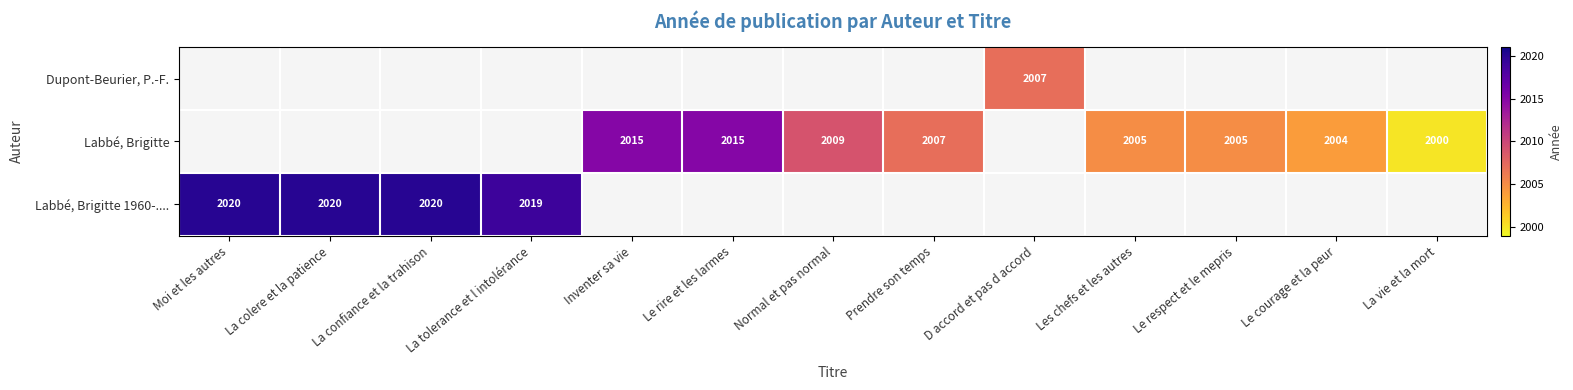

Is it true that Labbé, Brigitte equals 2005 at Le respect et le mepris?

True